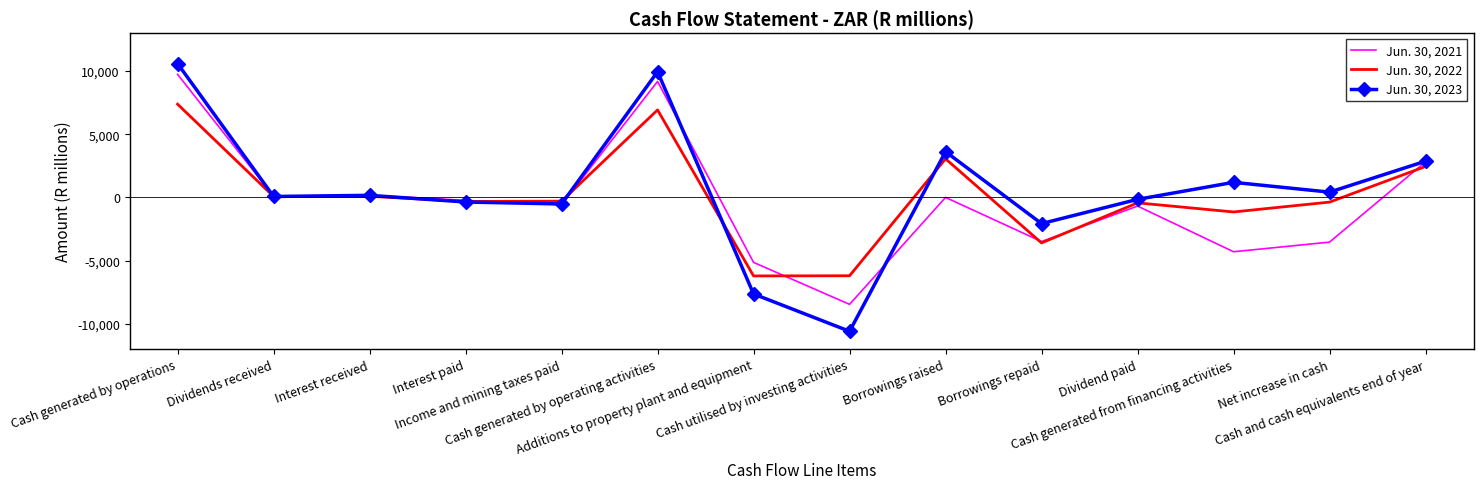

What is the greatest value displayed?

10589